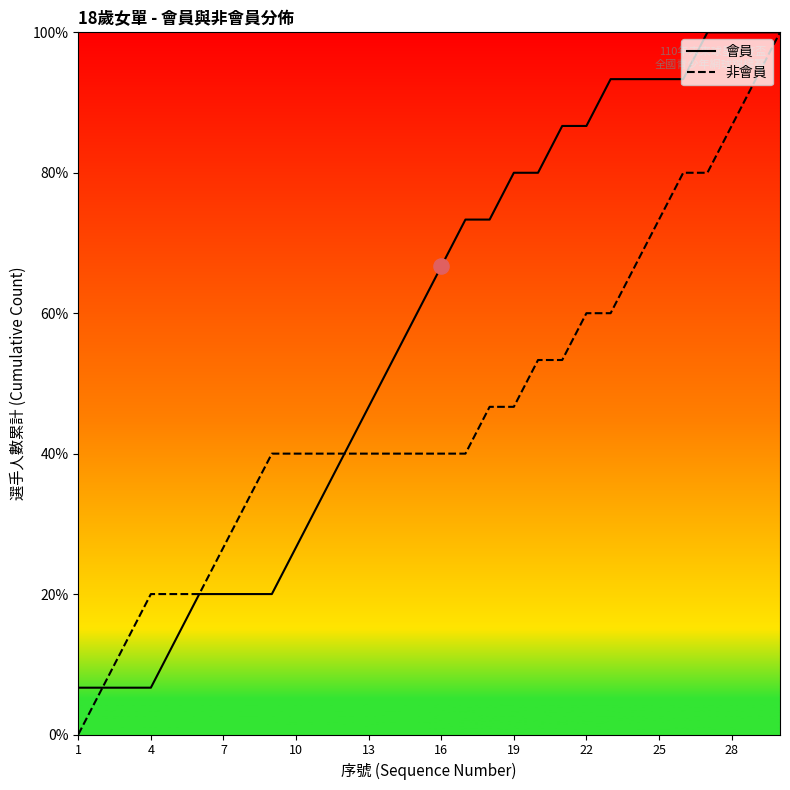

What is the minimum value for 會員?

6.7